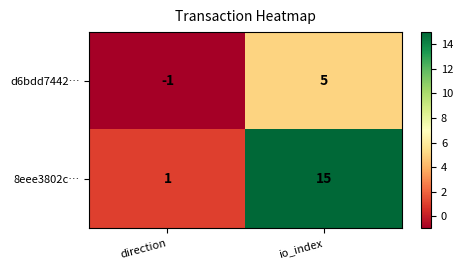

The value of 8eee3802c… at io_index is 7. True or false?

False